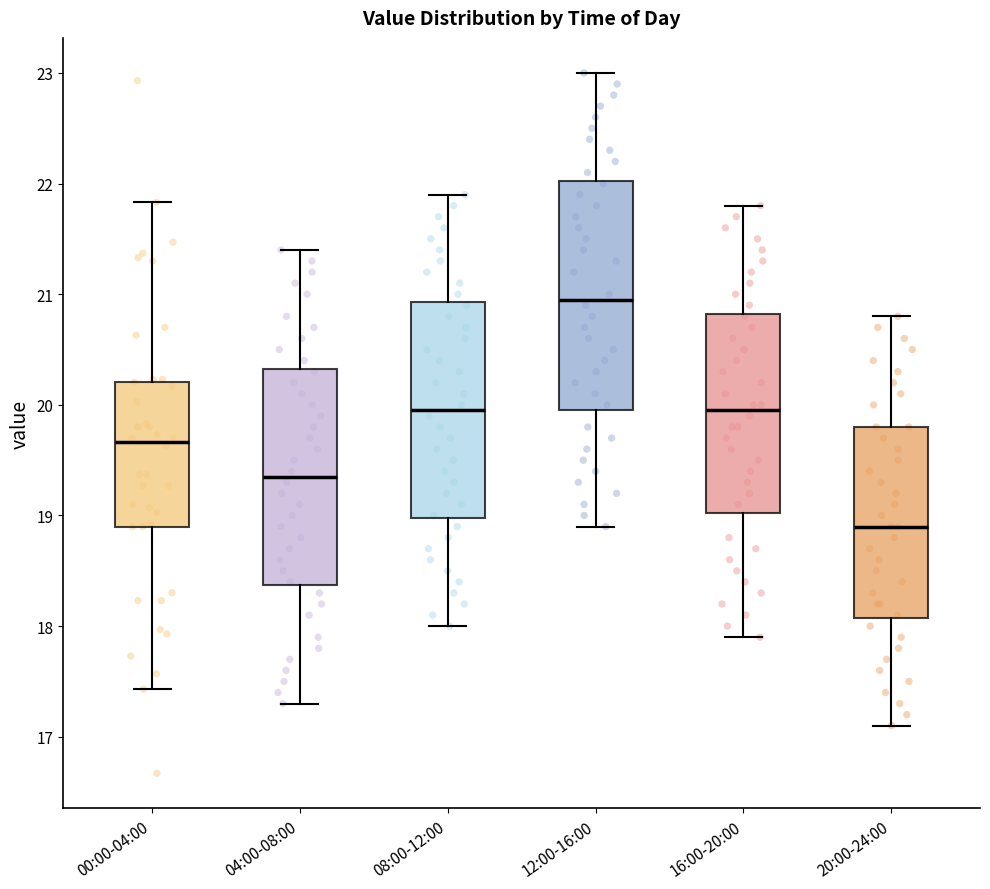

Reading left to right, transcribe this box plot: for each box, give where its median line is, the range the box spans, and where its two whiskers end, as read against the y-axis. The values are not printed on the chart, so give them approximately, as read against the axis.

00:00-04:00: median 19.7, box 18.9 to 20.2, whiskers 17.4 to 21.8
04:00-08:00: median 19.4, box 18.4 to 20.3, whiskers 17.3 to 21.4
08:00-12:00: median 20.0, box 19.0 to 20.9, whiskers 18.0 to 21.9
12:00-16:00: median 21.0, box 20.0 to 22.0, whiskers 18.9 to 23.0
16:00-20:00: median 20.0, box 19.0 to 20.8, whiskers 17.9 to 21.8
20:00-24:00: median 18.9, box 18.1 to 19.8, whiskers 17.1 to 20.8